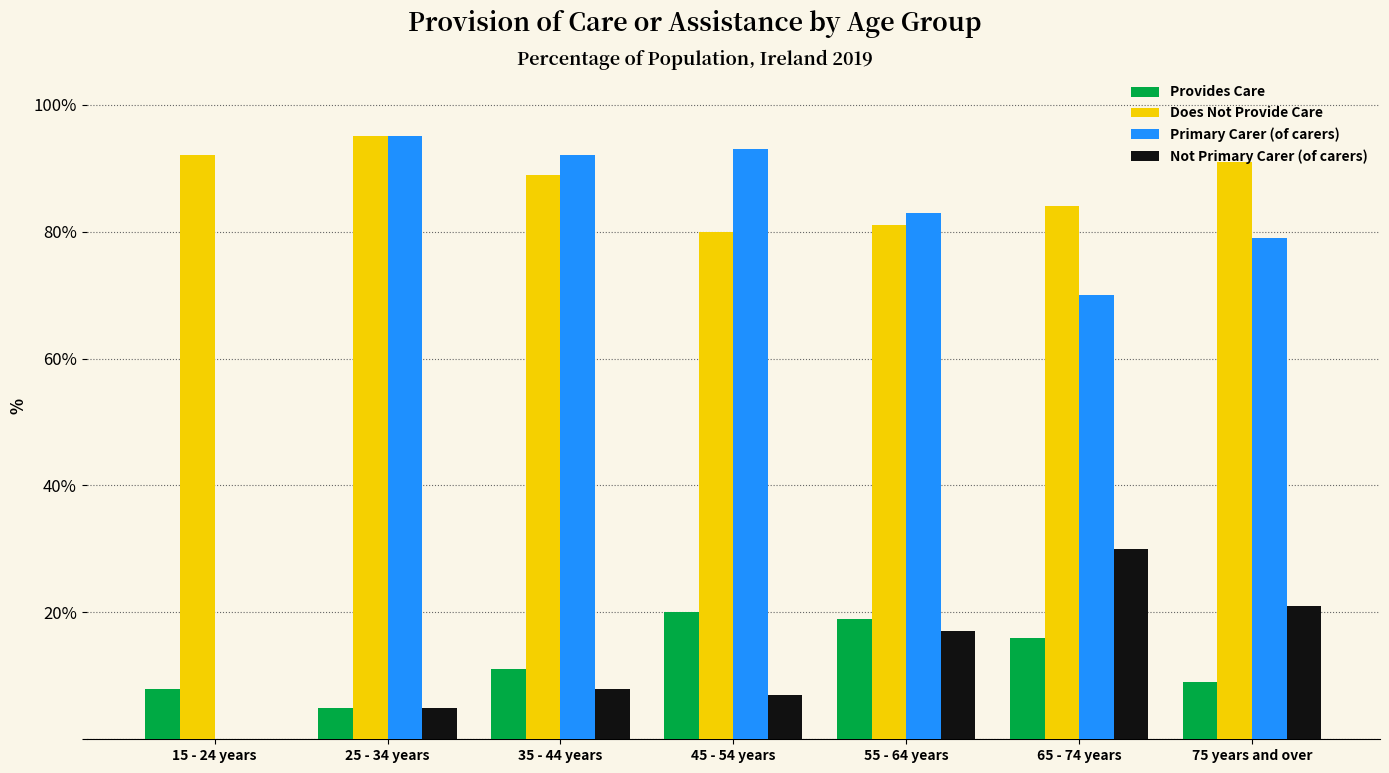

How many distinct data groups are displayed?

4